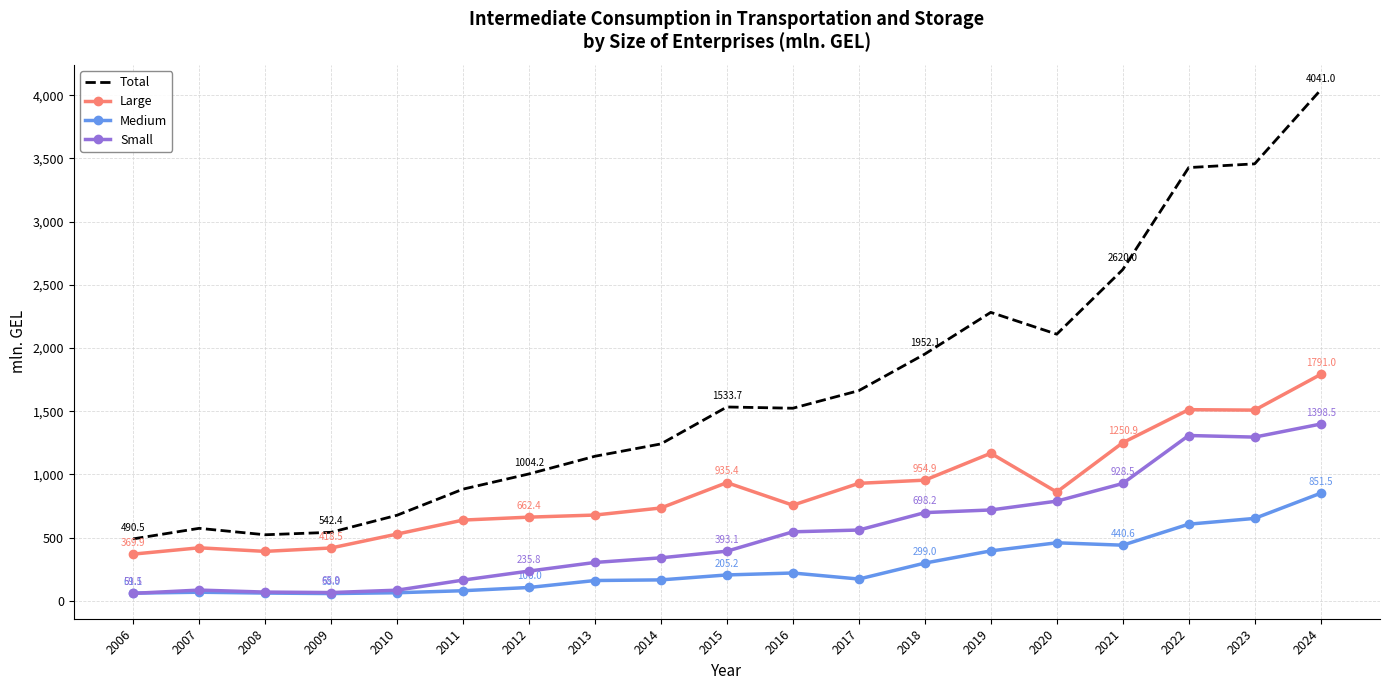

What is the minimum value shown in the chart?

58.0